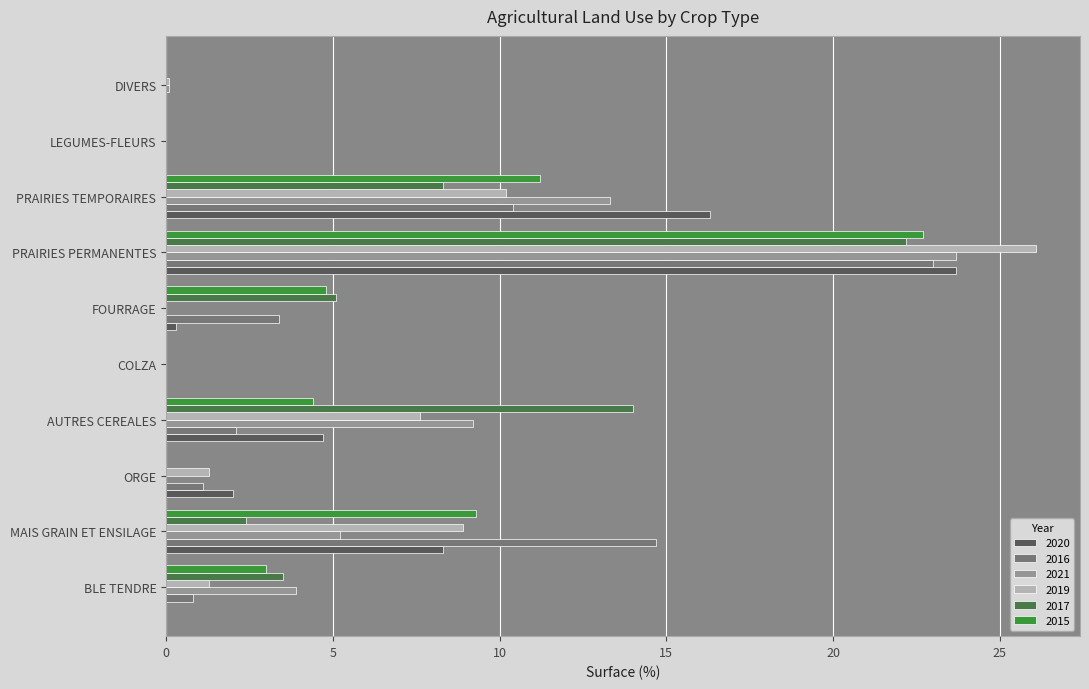

How many data points does each series have?

10